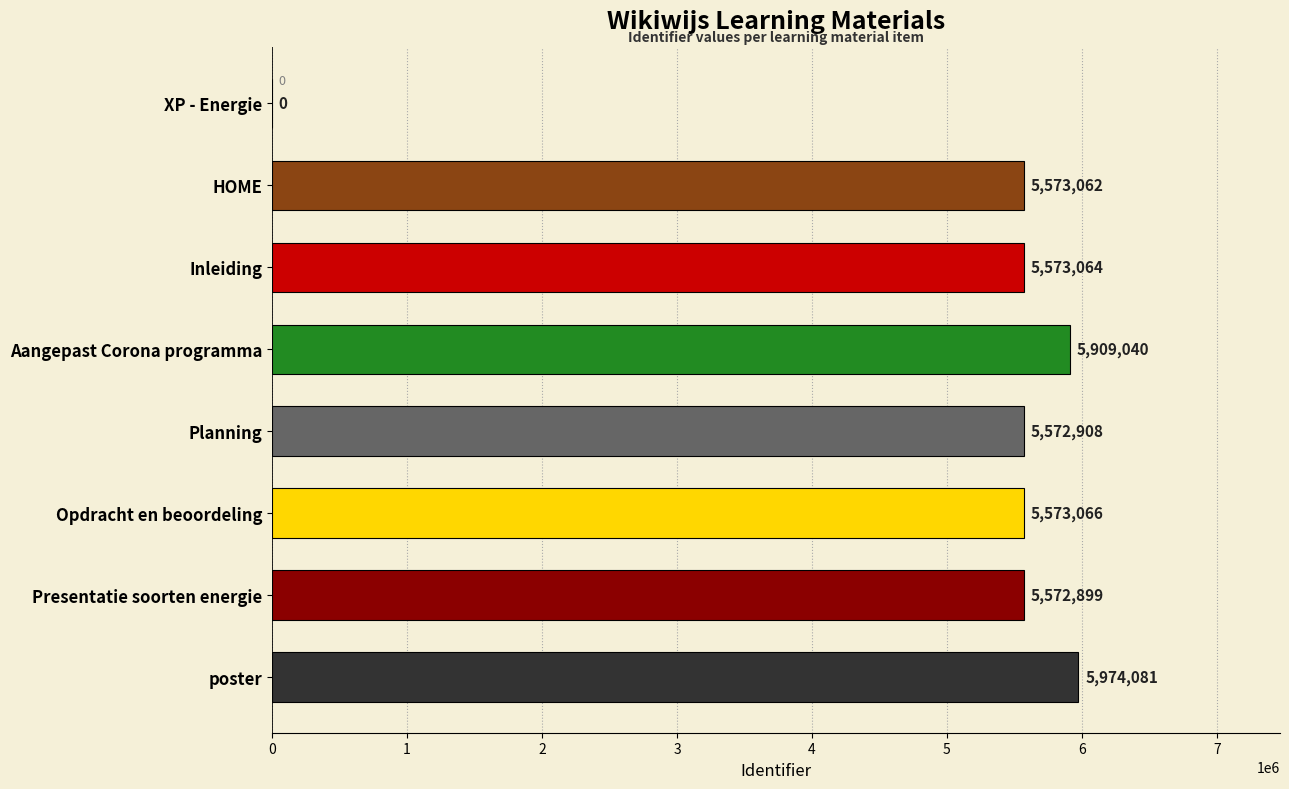

What is the maximum value shown in the chart?

5974081